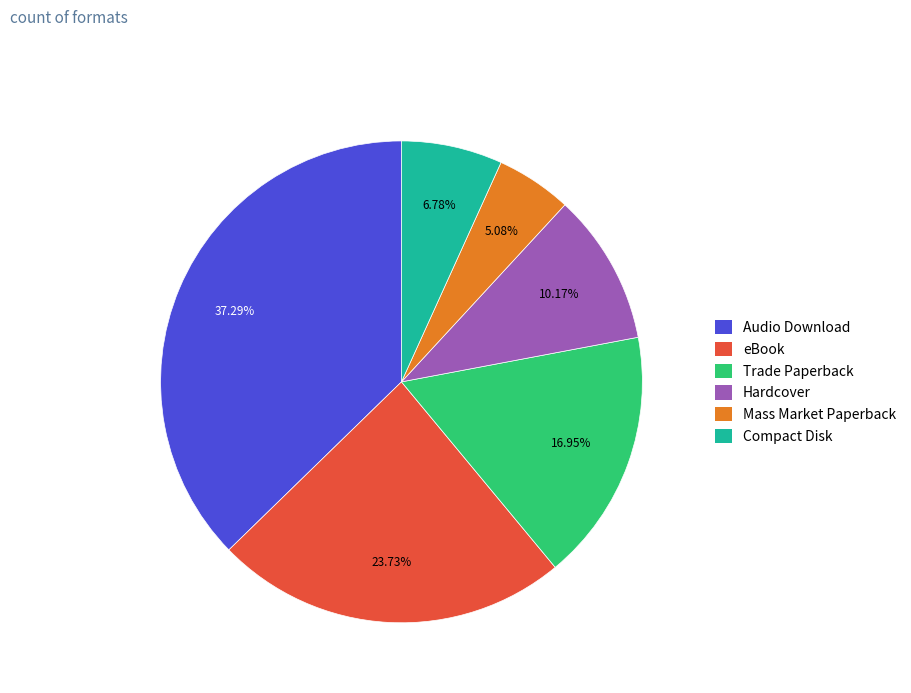

How much of the chart is everything except Audio Download?

62.7%